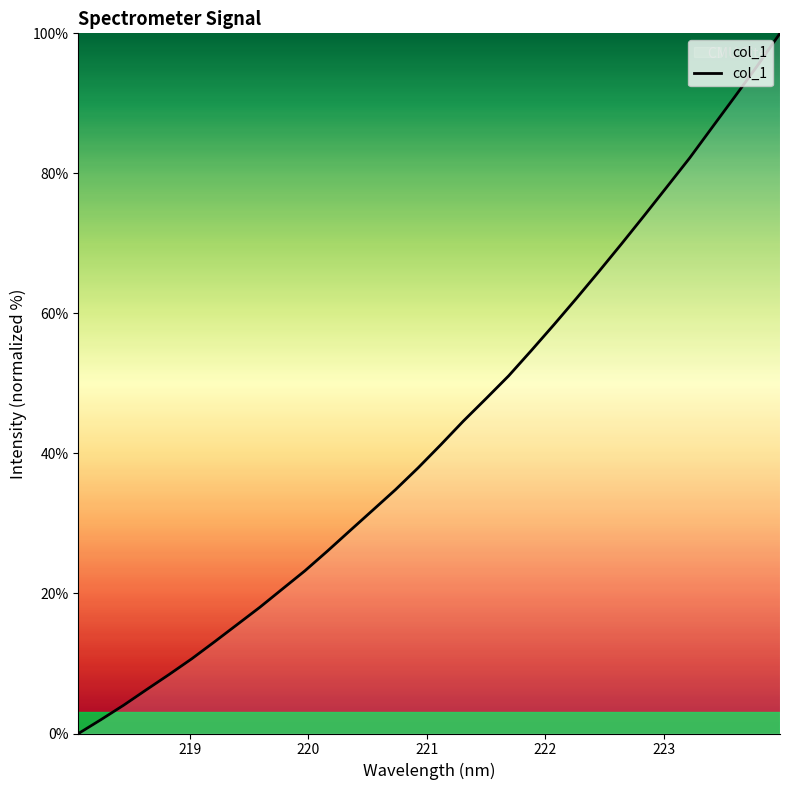

What is the maximum value shown in the chart?

100.0